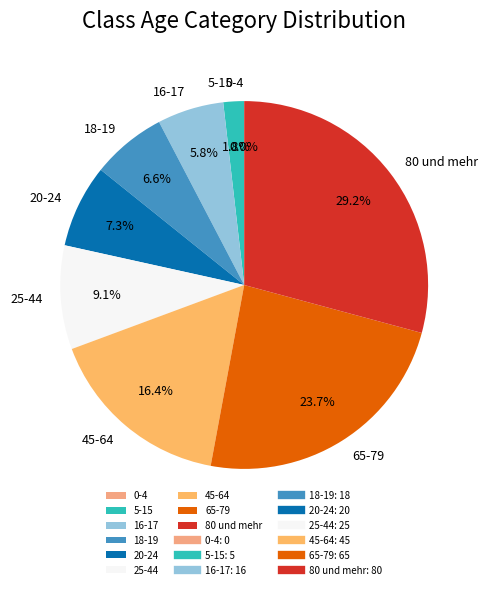

What portion of the pie excludes 45-64?

83.6%